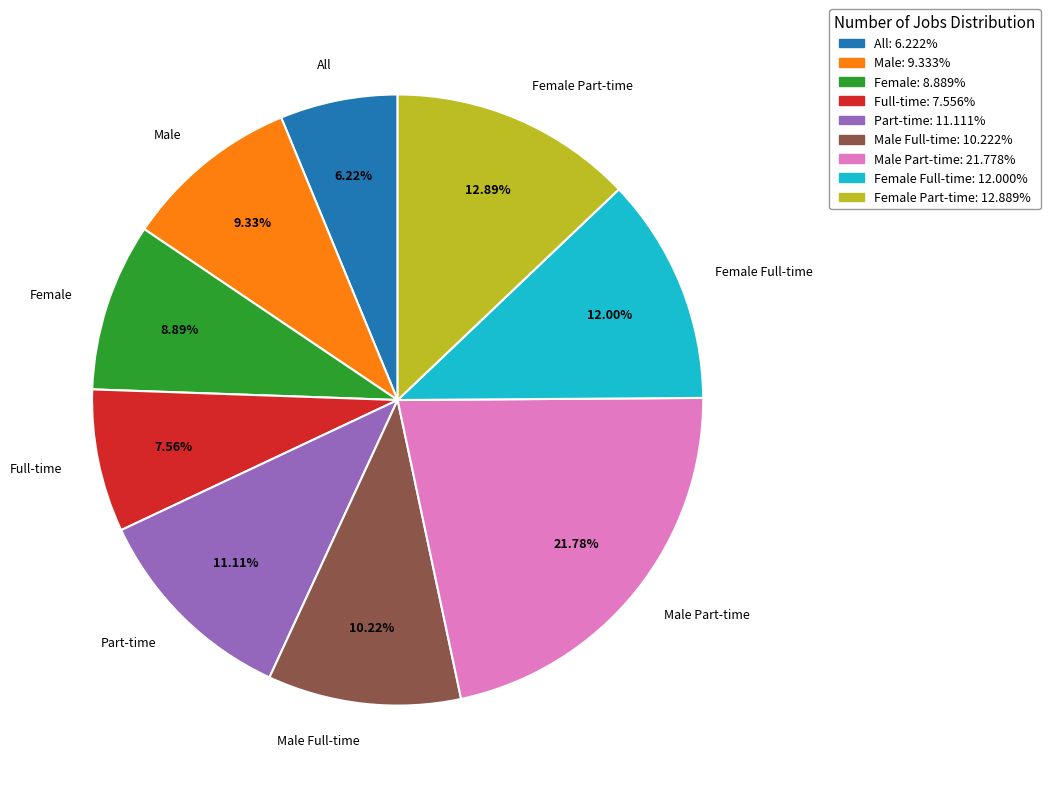

What percentage is NOT represented by Male Part-time?

78.2%